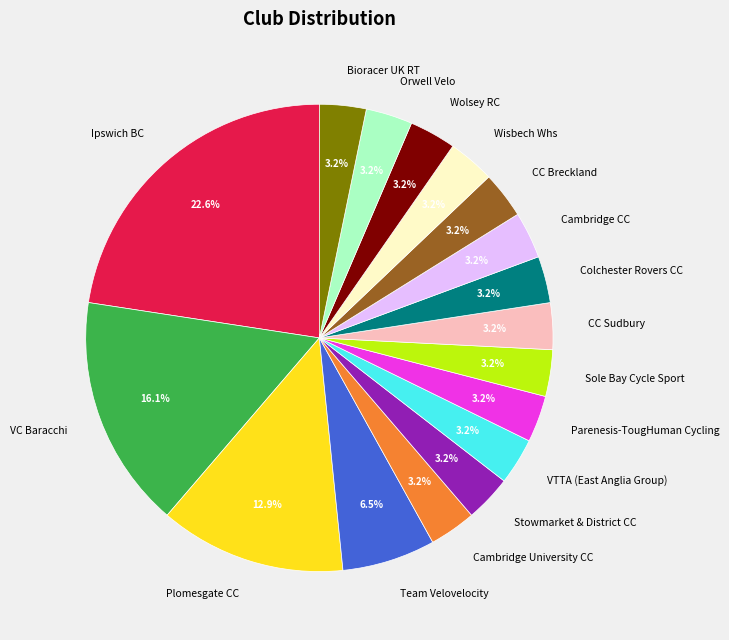

What portion of the pie excludes VTTA (East Anglia Group)?

96.8%